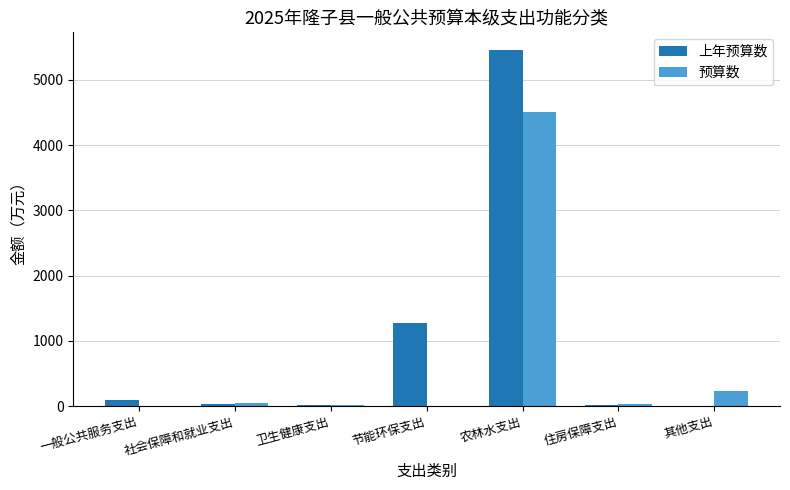

At which label is 上年预算数 closest to 2727?

节能环保支出